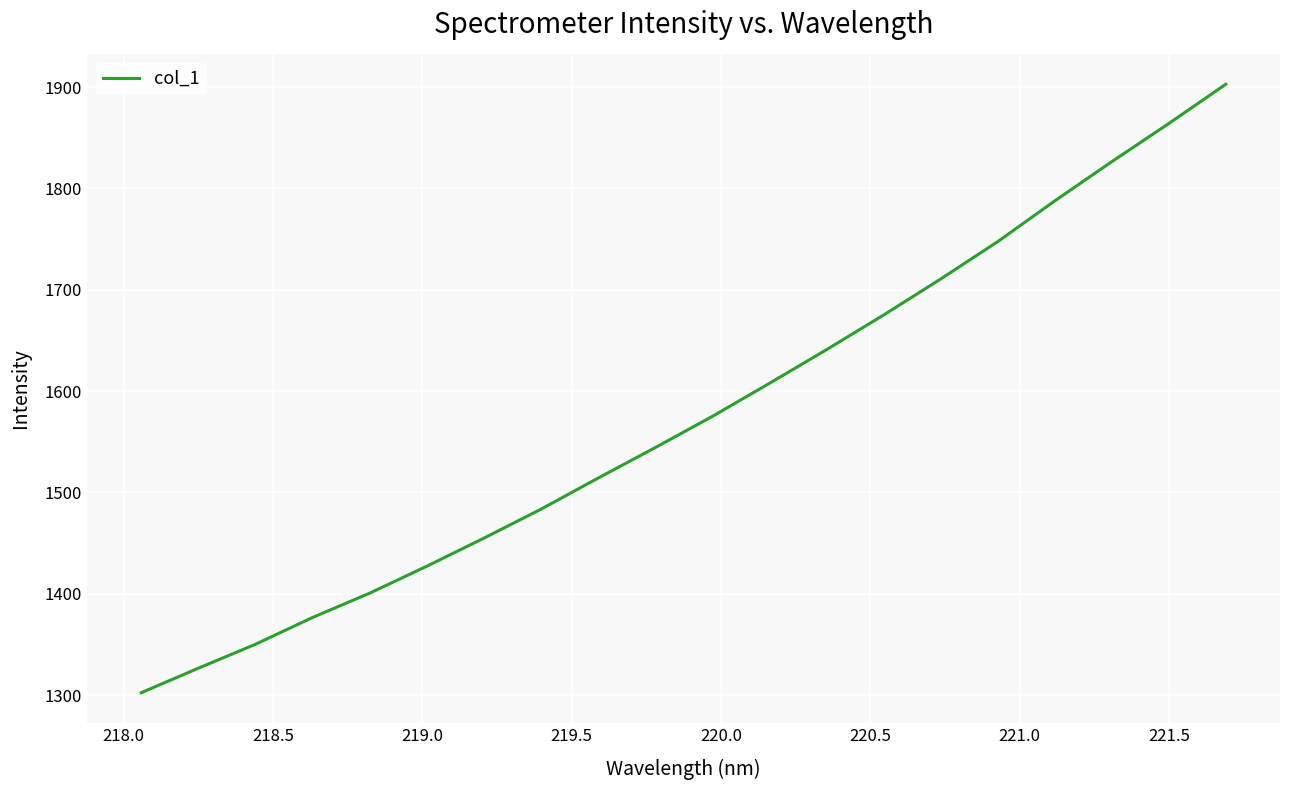

Is this an area chart (filled region under the line)?

No